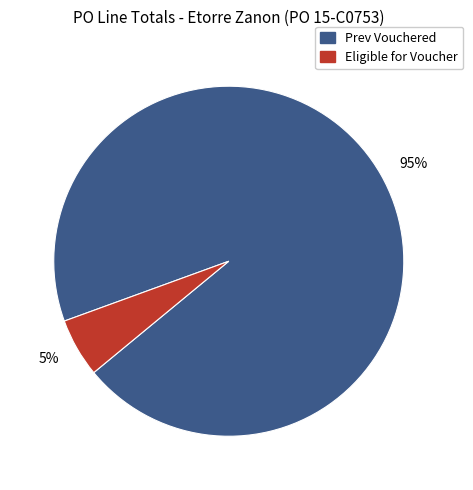

Is there any slice that represents more than half of the pie?

Yes